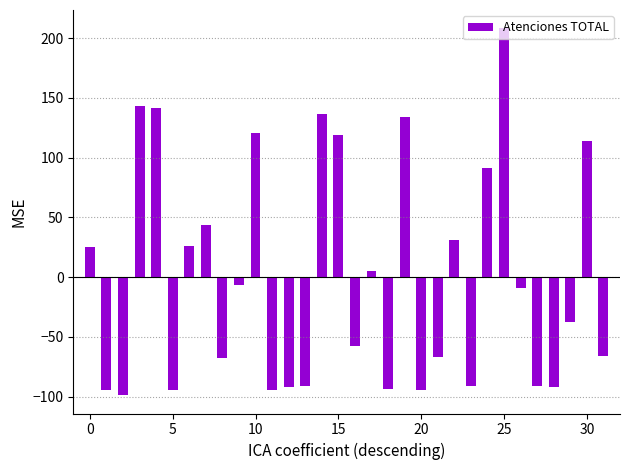

What is the difference between the second highest and minimum values?

242.0